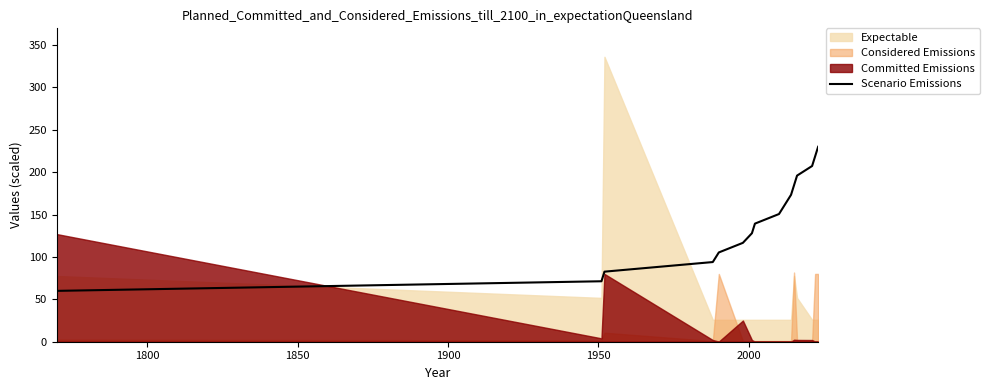

What is the highest value of the Scenario Emissions series?

230.0